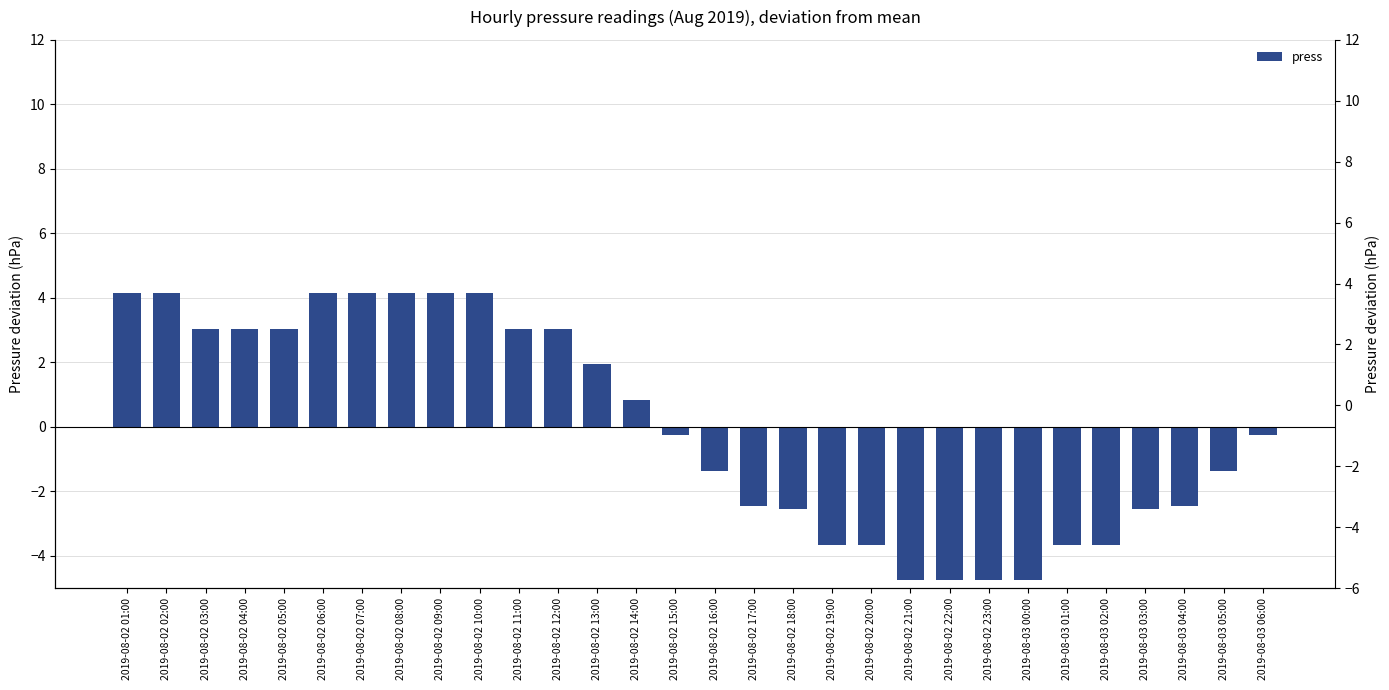

Reading left to right, what are all the values shown in this chart?

4.1	4.1	3.0	3.0	3.0	4.1	4.1	4.1	4.1	4.1	3.0	3.0	1.9	0.8	-0.3	-1.4	-2.5	-2.6	-3.7	-3.7	-4.8	-4.8	-4.8	-4.8	-3.7	-3.7	-2.6	-2.5	-1.4	-0.3